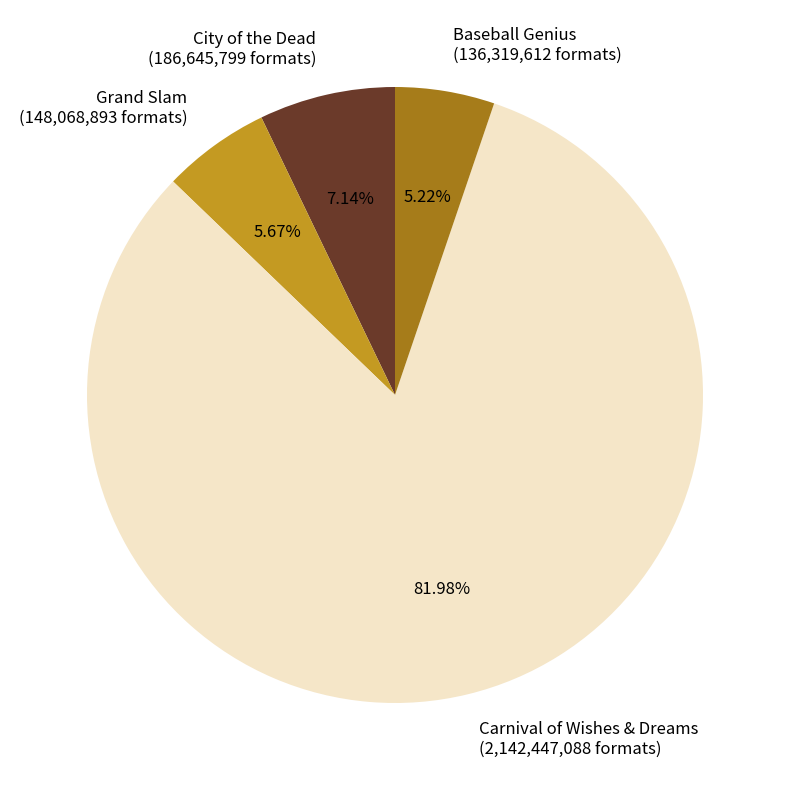

Which has a higher value, Grand Slam (148,068,893 formats) or Carnival of Wishes & Dreams (2,142,447,088 formats)?

Carnival of Wishes & Dreams (2,142,447,088 formats)